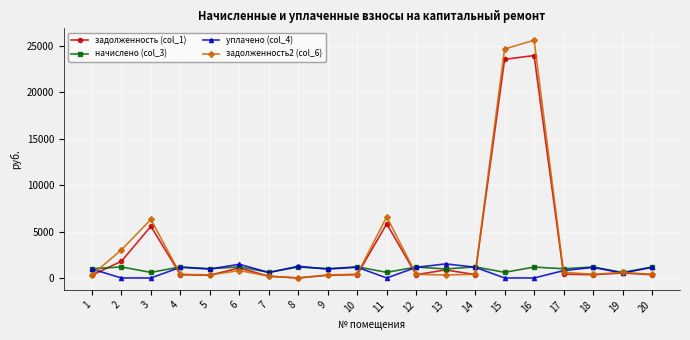

True or false: уплачено (col_4) has more than 2 points higher than both neighbors.

True